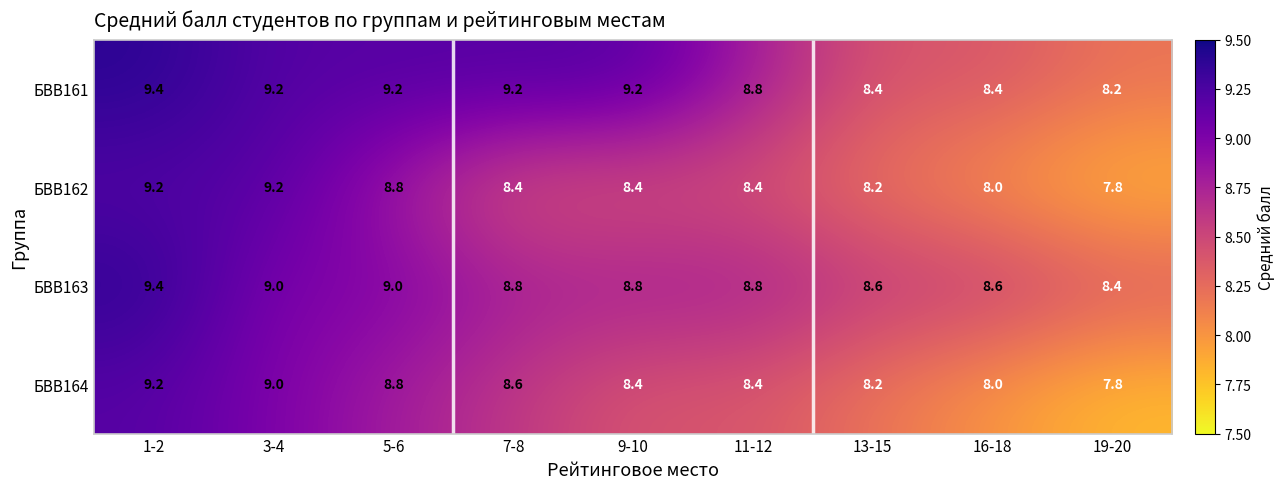

Which series has the largest total across all categories?

БВВ161